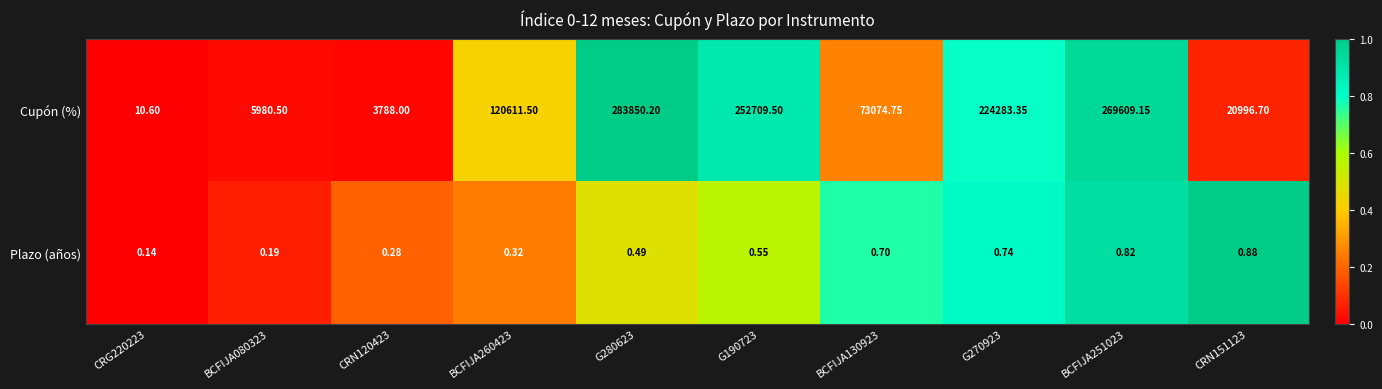

Which series has the largest range (max minus min)?

Cupón (%)